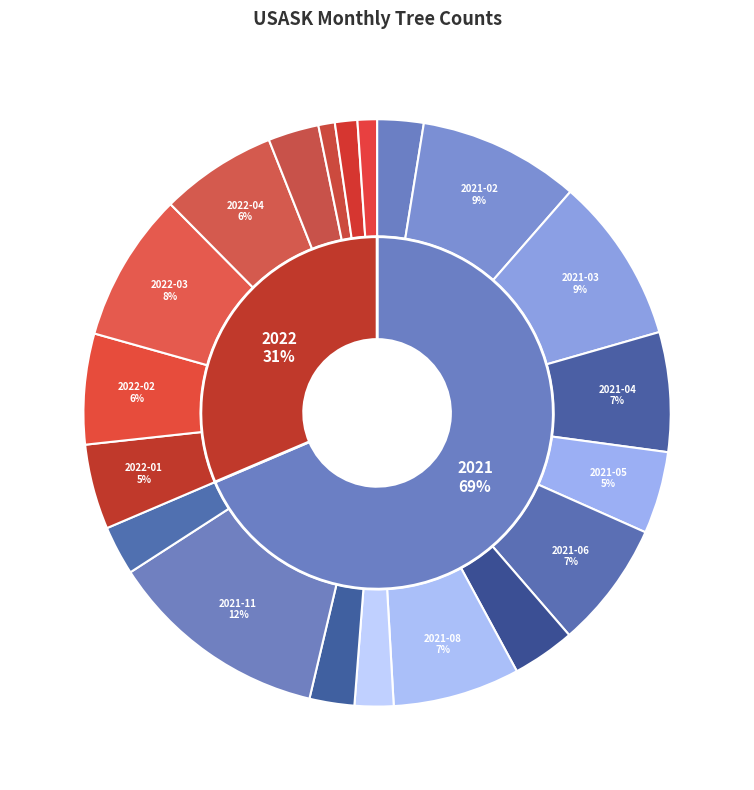

Does any single category account for the majority?

No